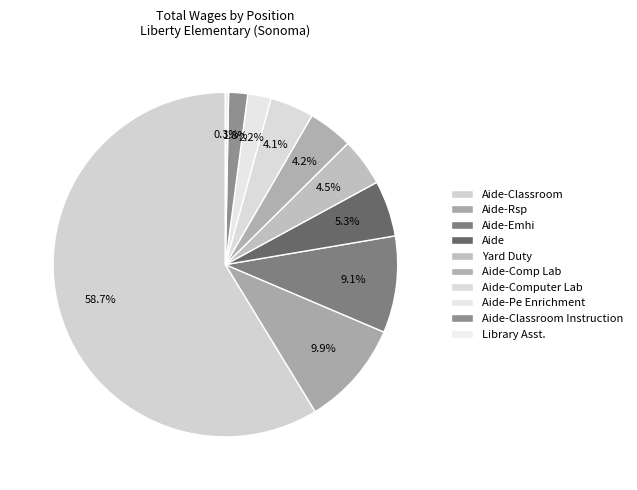

What is the ratio of the value at Aide-Comp Lab to the value at Aide-Emhi?

0.5